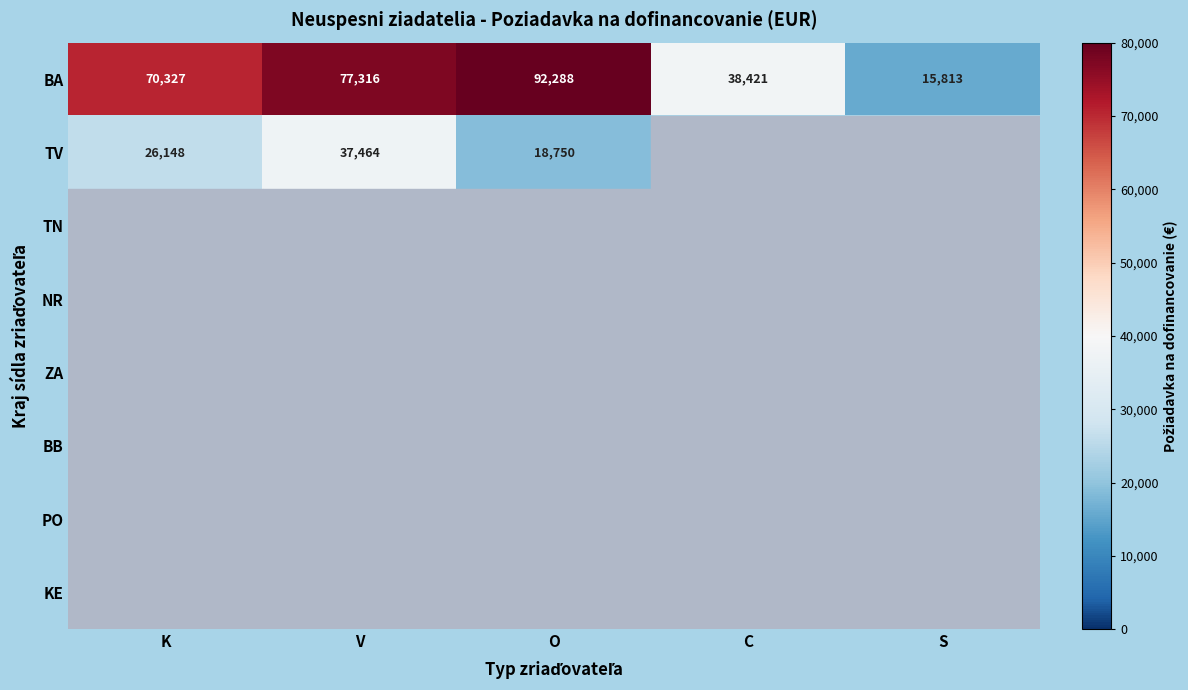

Rank the categories by BA value from lowest to highest.

S, C, K, V, O